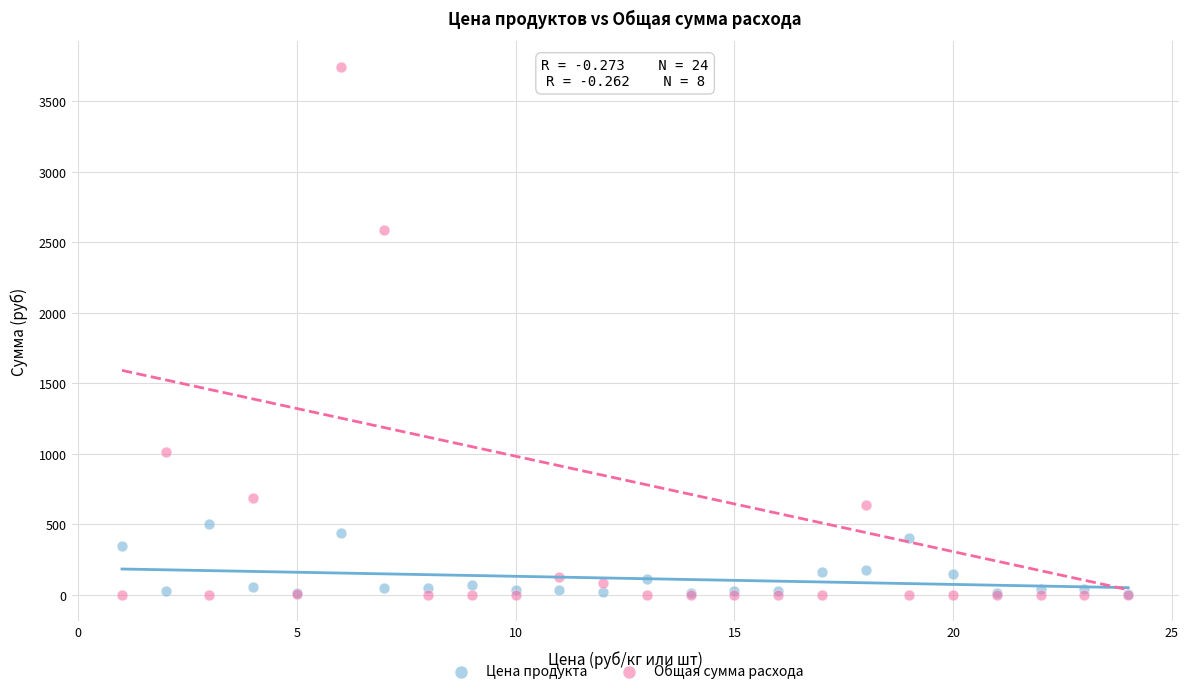

Which series has the largest Y range (max minus min)?

Общая сумма расхода